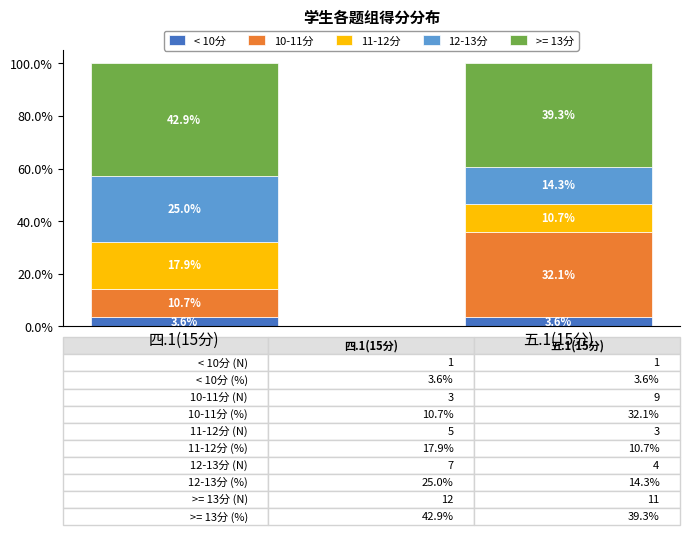

Reading right to left, transcribe the values for < 10分.

五.1(15分)=3.6	四.1(15分)=3.6